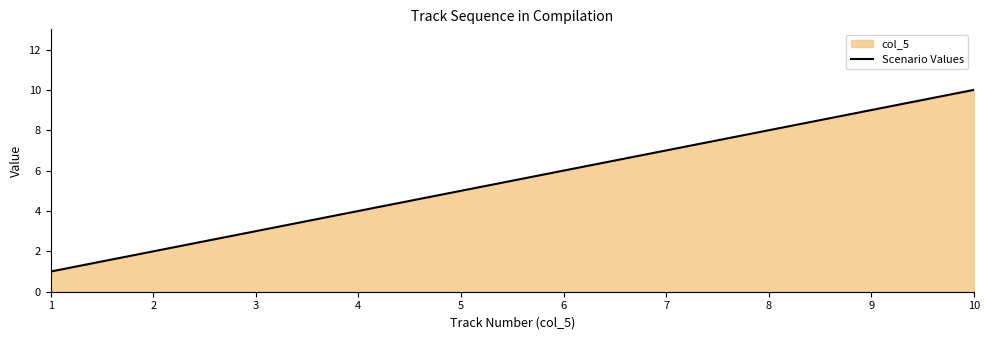

What is the value of the 10th point from the left?

10